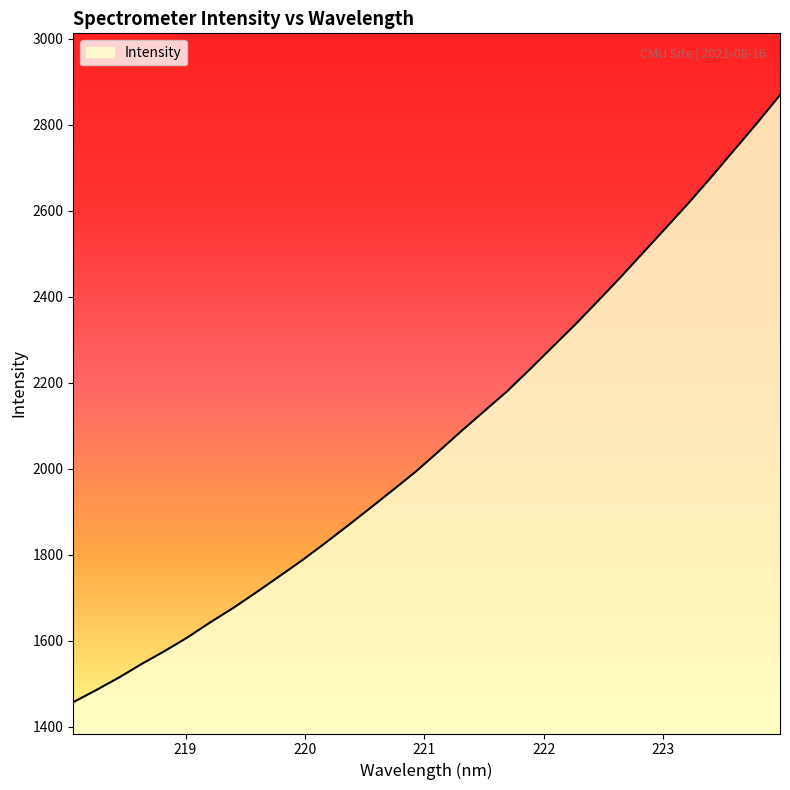

What is the difference between the maximum and minimum values?

1411.4